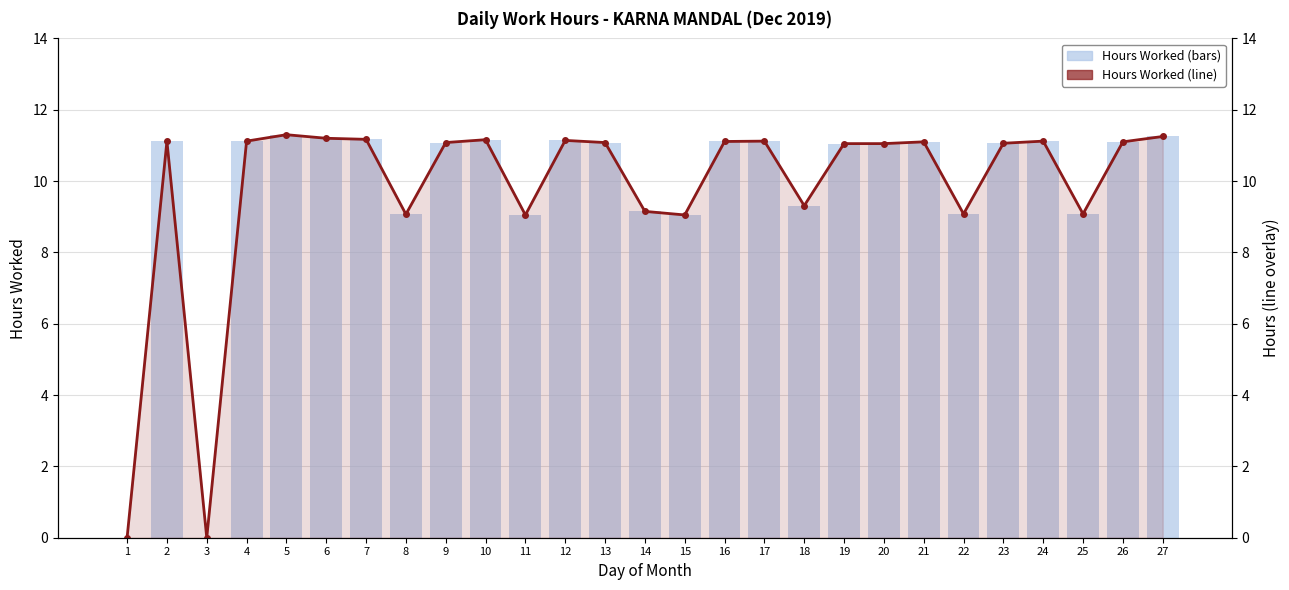

What is the value of the Hours Worked bar at the 15th from the left?

9.1